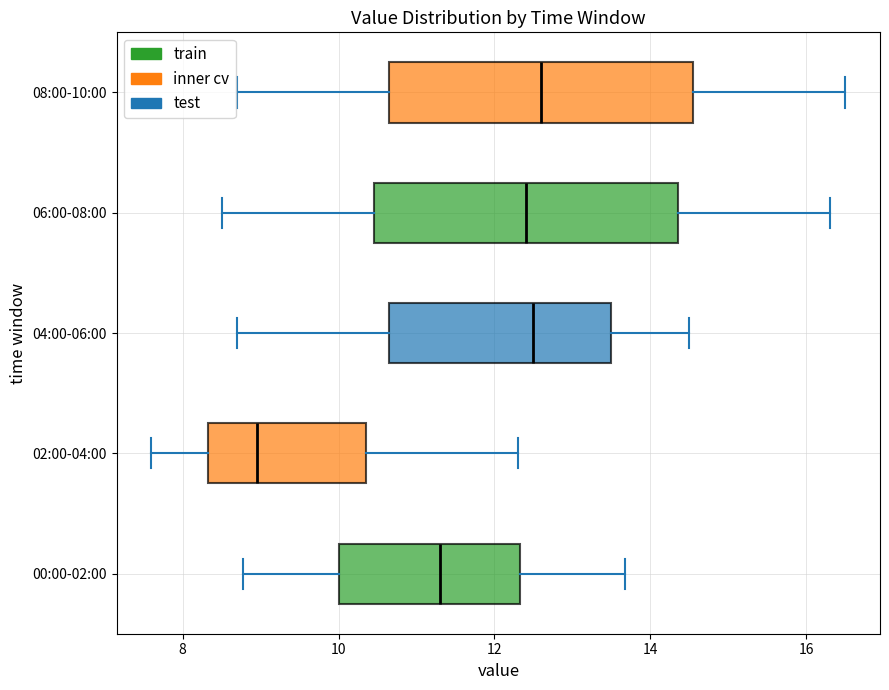

Where does the median line of the box for 04:00-06:00 sit on the x-axis? The values are not printed on the chart, so give them approximately, as read against the axis.

12.6